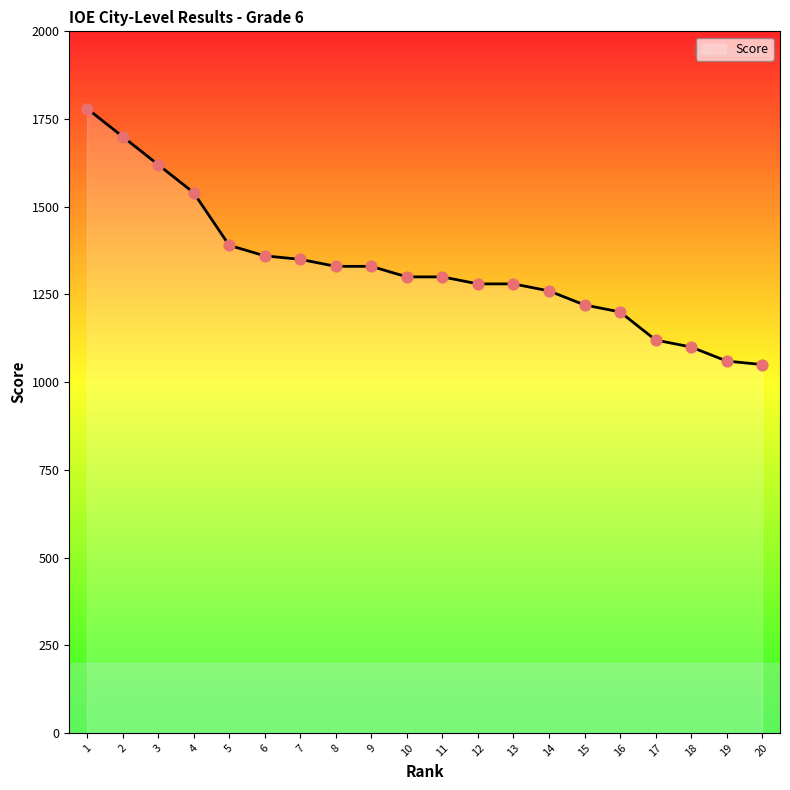

Approximately how many times larger is the value at 6 compared to 1?

0.8